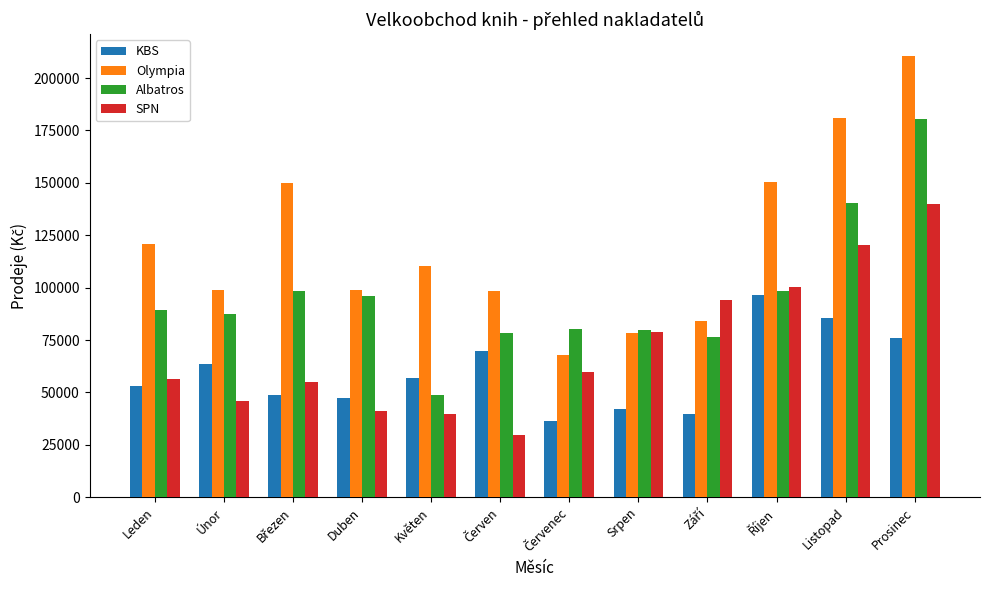

Rank the series by their average value, from highest to lowest.

Olympia, Albatros, SPN, KBS